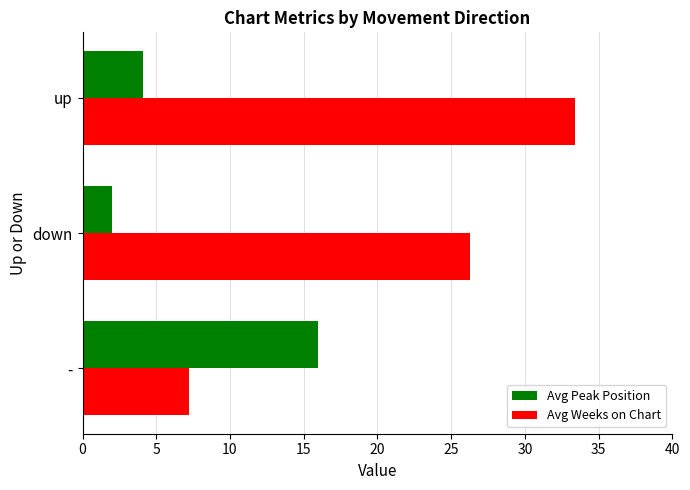

At which label is Avg Peak Position closest to 9?

up